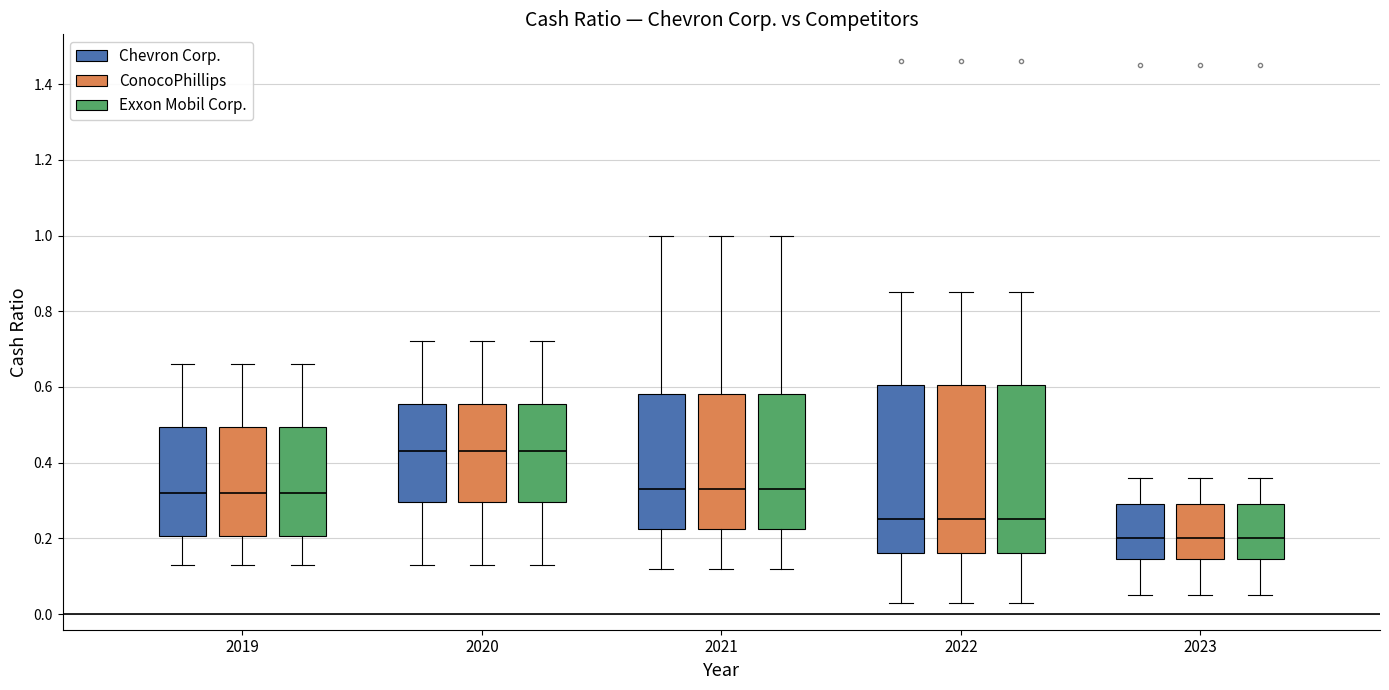

Reading left to right, transcribe this box plot: for each box, give where its median line is, the range the box spans, and where its two whiskers end, as read against the y-axis. The values are not printed on the chart, so give them approximately, as read against the axis.

2019 (Chevron Corp.): median 0.32, box 0.20 to 0.50, whiskers 0.14 to 0.66
2019 (ConocoPhillips): median 0.32, box 0.20 to 0.50, whiskers 0.14 to 0.66
2019 (Exxon Mobil Corp.): median 0.32, box 0.20 to 0.50, whiskers 0.14 to 0.66
2020 (Chevron Corp.): median 0.44, box 0.30 to 0.56, whiskers 0.14 to 0.72
2020 (ConocoPhillips): median 0.44, box 0.30 to 0.56, whiskers 0.14 to 0.72
2020 (Exxon Mobil Corp.): median 0.44, box 0.30 to 0.56, whiskers 0.14 to 0.72
2021 (Chevron Corp.): median 0.34, box 0.22 to 0.58, whiskers 0.12 to 1.00
2021 (ConocoPhillips): median 0.34, box 0.22 to 0.58, whiskers 0.12 to 1.00
2021 (Exxon Mobil Corp.): median 0.34, box 0.22 to 0.58, whiskers 0.12 to 1.00
2022 (Chevron Corp.): median 0.26, box 0.16 to 0.60, whiskers 0.04 to 0.86
2022 (ConocoPhillips): median 0.26, box 0.16 to 0.60, whiskers 0.04 to 0.86
2022 (Exxon Mobil Corp.): median 0.26, box 0.16 to 0.60, whiskers 0.04 to 0.86
2023 (Chevron Corp.): median 0.20, box 0.14 to 0.30, whiskers 0.06 to 0.36
2023 (ConocoPhillips): median 0.20, box 0.14 to 0.30, whiskers 0.06 to 0.36
2023 (Exxon Mobil Corp.): median 0.20, box 0.14 to 0.30, whiskers 0.06 to 0.36